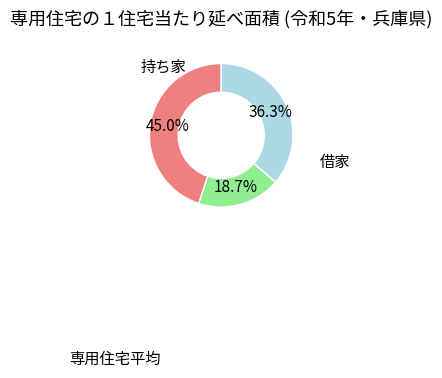

Is there any slice that represents more than half of the pie?

No